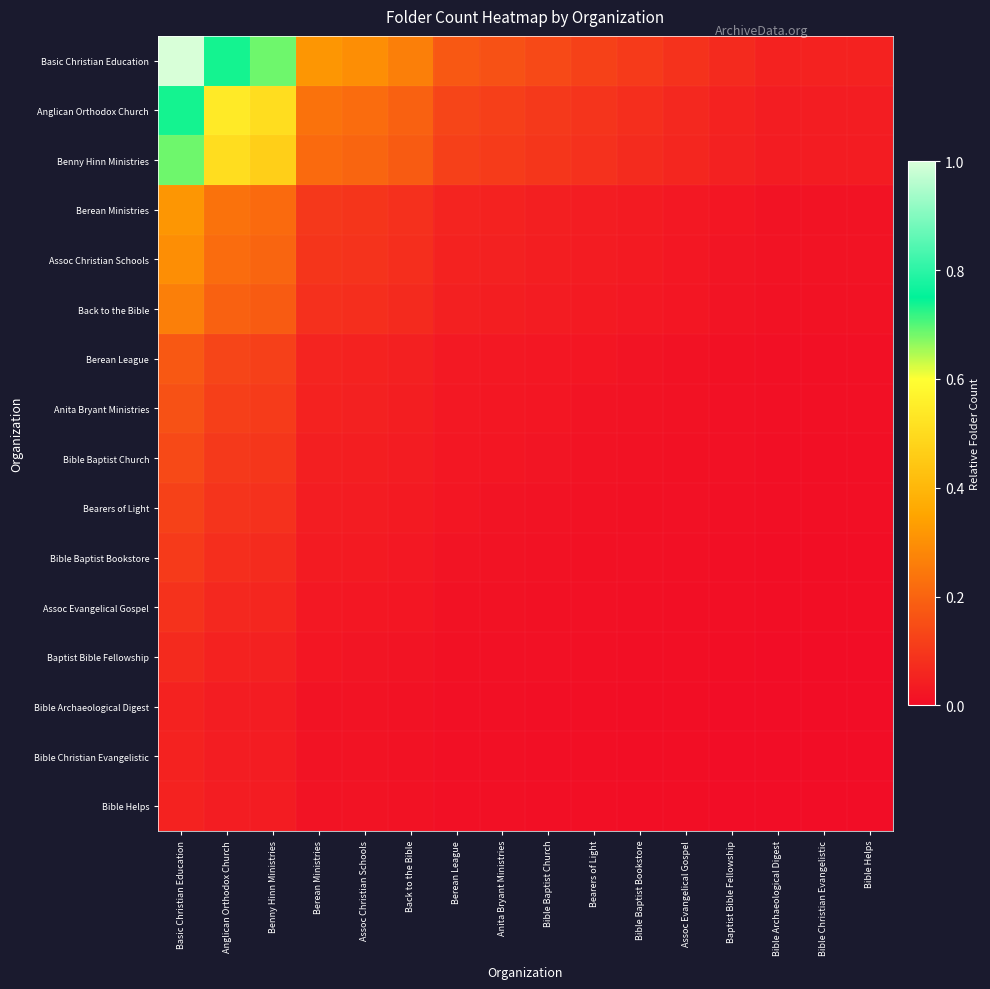

Reading left to right, extract all data points from this chart.

Basic Christian Education: Basic Christian Education=1.0	Anglican Orthodox Church=0.7	Benny Hinn Ministries=0.7	Berean Ministries=0.3	Assoc Christian Schools=0.3	Back to the Bible=0.3	Berean League=0.2	Anita Bryant Ministries=0.2	Bible Baptist Church=0.1	Bearers of Light=0.1	Bible Baptist Bookstore=0.1	Assoc Evangelical Gospel=0.1	Baptist Bible Fellowship=0.1	Bible Archaeological Digest=0.1	Bible Christian Evangelistic=0.1	Bible Helps=0.1
Anglican Orthodox Church: Basic Christian Education=0.7	Anglican Orthodox Church=0.5	Benny Hinn Ministries=0.5	Berean Ministries=0.2	Assoc Christian Schools=0.2	Back to the Bible=0.2	Berean League=0.1	Anita Bryant Ministries=0.1	Bible Baptist Church=0.1	Bearers of Light=0.1	Bible Baptist Bookstore=0.1	Assoc Evangelical Gospel=0.1	Baptist Bible Fellowship=0.1	Bible Archaeological Digest=0.0	Bible Christian Evangelistic=0.0	Bible Helps=0.0
Benny Hinn Ministries: Basic Christian Education=0.7	Anglican Orthodox Church=0.5	Benny Hinn Ministries=0.5	Berean Ministries=0.2	Assoc Christian Schools=0.2	Back to the Bible=0.2	Berean League=0.1	Anita Bryant Ministries=0.1	Bible Baptist Church=0.1	Bearers of Light=0.1	Bible Baptist Bookstore=0.1	Assoc Evangelical Gospel=0.1	Baptist Bible Fellowship=0.0	Bible Archaeological Digest=0.0	Bible Christian Evangelistic=0.0	Bible Helps=0.0
Berean Ministries: Basic Christian Education=0.3	Anglican Orthodox Church=0.2	Benny Hinn Ministries=0.2	Berean Ministries=0.1	Assoc Christian Schools=0.1	Back to the Bible=0.1	Berean League=0.1	Anita Bryant Ministries=0.0	Bible Baptist Church=0.0	Bearers of Light=0.0	Bible Baptist Bookstore=0.0	Assoc Evangelical Gospel=0.0	Baptist Bible Fellowship=0.0	Bible Archaeological Digest=0.0	Bible Christian Evangelistic=0.0	Bible Helps=0.0
Assoc Christian Schools: Basic Christian Education=0.3	Anglican Orthodox Church=0.2	Benny Hinn Ministries=0.2	Berean Ministries=0.1	Assoc Christian Schools=0.1	Back to the Bible=0.1	Berean League=0.1	Anita Bryant Ministries=0.0	Bible Baptist Church=0.0	Bearers of Light=0.0	Bible Baptist Bookstore=0.0	Assoc Evangelical Gospel=0.0	Baptist Bible Fellowship=0.0	Bible Archaeological Digest=0.0	Bible Christian Evangelistic=0.0	Bible Helps=0.0
Back to the Bible: Basic Christian Education=0.3	Anglican Orthodox Church=0.2	Benny Hinn Ministries=0.2	Berean Ministries=0.1	Assoc Christian Schools=0.1	Back to the Bible=0.1	Berean League=0.0	Anita Bryant Ministries=0.0	Bible Baptist Church=0.0	Bearers of Light=0.0	Bible Baptist Bookstore=0.0	Assoc Evangelical Gospel=0.0	Baptist Bible Fellowship=0.0	Bible Archaeological Digest=0.0	Bible Christian Evangelistic=0.0	Bible Helps=0.0
Berean League: Basic Christian Education=0.2	Anglican Orthodox Church=0.1	Benny Hinn Ministries=0.1	Berean Ministries=0.1	Assoc Christian Schools=0.1	Back to the Bible=0.0	Berean League=0.0	Anita Bryant Ministries=0.0	Bible Baptist Church=0.0	Bearers of Light=0.0	Bible Baptist Bookstore=0.0	Assoc Evangelical Gospel=0.0	Baptist Bible Fellowship=0.0	Bible Archaeological Digest=0.0	Bible Christian Evangelistic=0.0	Bible Helps=0.0
Anita Bryant Ministries: Basic Christian Education=0.2	Anglican Orthodox Church=0.1	Benny Hinn Ministries=0.1	Berean Ministries=0.0	Assoc Christian Schools=0.0	Back to the Bible=0.0	Berean League=0.0	Anita Bryant Ministries=0.0	Bible Baptist Church=0.0	Bearers of Light=0.0	Bible Baptist Bookstore=0.0	Assoc Evangelical Gospel=0.0	Baptist Bible Fellowship=0.0	Bible Archaeological Digest=0.0	Bible Christian Evangelistic=0.0	Bible Helps=0.0
Bible Baptist Church: Basic Christian Education=0.1	Anglican Orthodox Church=0.1	Benny Hinn Ministries=0.1	Berean Ministries=0.0	Assoc Christian Schools=0.0	Back to the Bible=0.0	Berean League=0.0	Anita Bryant Ministries=0.0	Bible Baptist Church=0.0	Bearers of Light=0.0	Bible Baptist Bookstore=0.0	Assoc Evangelical Gospel=0.0	Baptist Bible Fellowship=0.0	Bible Archaeological Digest=0.0	Bible Christian Evangelistic=0.0	Bible Helps=0.0
Bearers of Light: Basic Christian Education=0.1	Anglican Orthodox Church=0.1	Benny Hinn Ministries=0.1	Berean Ministries=0.0	Assoc Christian Schools=0.0	Back to the Bible=0.0	Berean League=0.0	Anita Bryant Ministries=0.0	Bible Baptist Church=0.0	Bearers of Light=0.0	Bible Baptist Bookstore=0.0	Assoc Evangelical Gospel=0.0	Baptist Bible Fellowship=0.0	Bible Archaeological Digest=0.0	Bible Christian Evangelistic=0.0	Bible Helps=0.0
Bible Baptist Bookstore: Basic Christian Education=0.1	Anglican Orthodox Church=0.1	Benny Hinn Ministries=0.1	Berean Ministries=0.0	Assoc Christian Schools=0.0	Back to the Bible=0.0	Berean League=0.0	Anita Bryant Ministries=0.0	Bible Baptist Church=0.0	Bearers of Light=0.0	Bible Baptist Bookstore=0.0	Assoc Evangelical Gospel=0.0	Baptist Bible Fellowship=0.0	Bible Archaeological Digest=0.0	Bible Christian Evangelistic=0.0	Bible Helps=0.0
Assoc Evangelical Gospel: Basic Christian Education=0.1	Anglican Orthodox Church=0.1	Benny Hinn Ministries=0.1	Berean Ministries=0.0	Assoc Christian Schools=0.0	Back to the Bible=0.0	Berean League=0.0	Anita Bryant Ministries=0.0	Bible Baptist Church=0.0	Bearers of Light=0.0	Bible Baptist Bookstore=0.0	Assoc Evangelical Gospel=0.0	Baptist Bible Fellowship=0.0	Bible Archaeological Digest=0.0	Bible Christian Evangelistic=0.0	Bible Helps=0.0
Baptist Bible Fellowship: Basic Christian Education=0.1	Anglican Orthodox Church=0.1	Benny Hinn Ministries=0.0	Berean Ministries=0.0	Assoc Christian Schools=0.0	Back to the Bible=0.0	Berean League=0.0	Anita Bryant Ministries=0.0	Bible Baptist Church=0.0	Bearers of Light=0.0	Bible Baptist Bookstore=0.0	Assoc Evangelical Gospel=0.0	Baptist Bible Fellowship=0.0	Bible Archaeological Digest=0.0	Bible Christian Evangelistic=0.0	Bible Helps=0.0
Bible Archaeological Digest: Basic Christian Education=0.1	Anglican Orthodox Church=0.0	Benny Hinn Ministries=0.0	Berean Ministries=0.0	Assoc Christian Schools=0.0	Back to the Bible=0.0	Berean League=0.0	Anita Bryant Ministries=0.0	Bible Baptist Church=0.0	Bearers of Light=0.0	Bible Baptist Bookstore=0.0	Assoc Evangelical Gospel=0.0	Baptist Bible Fellowship=0.0	Bible Archaeological Digest=0.0	Bible Christian Evangelistic=0.0	Bible Helps=0.0
Bible Christian Evangelistic: Basic Christian Education=0.1	Anglican Orthodox Church=0.0	Benny Hinn Ministries=0.0	Berean Ministries=0.0	Assoc Christian Schools=0.0	Back to the Bible=0.0	Berean League=0.0	Anita Bryant Ministries=0.0	Bible Baptist Church=0.0	Bearers of Light=0.0	Bible Baptist Bookstore=0.0	Assoc Evangelical Gospel=0.0	Baptist Bible Fellowship=0.0	Bible Archaeological Digest=0.0	Bible Christian Evangelistic=0.0	Bible Helps=0.0
Bible Helps: Basic Christian Education=0.1	Anglican Orthodox Church=0.0	Benny Hinn Ministries=0.0	Berean Ministries=0.0	Assoc Christian Schools=0.0	Back to the Bible=0.0	Berean League=0.0	Anita Bryant Ministries=0.0	Bible Baptist Church=0.0	Bearers of Light=0.0	Bible Baptist Bookstore=0.0	Assoc Evangelical Gospel=0.0	Baptist Bible Fellowship=0.0	Bible Archaeological Digest=0.0	Bible Christian Evangelistic=0.0	Bible Helps=0.0